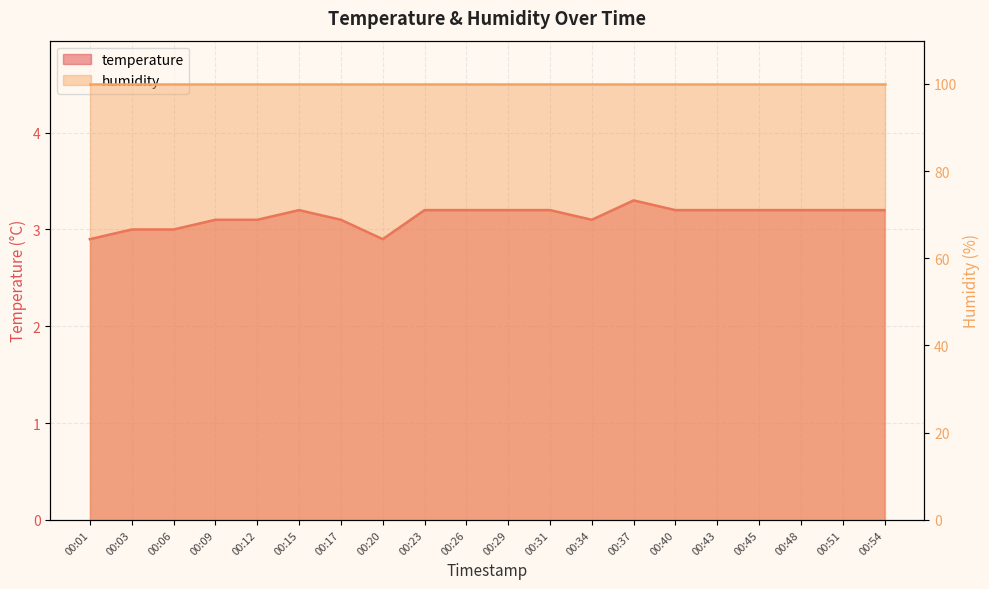

Rank the categories by value from highest to lowest.

00:37, 00:15, 00:23, 00:26, 00:29, 00:31, 00:40, 00:43, 00:45, 00:48, 00:51, 00:54, 00:09, 00:12, 00:17, 00:34, 00:03, 00:06, 00:01, 00:20